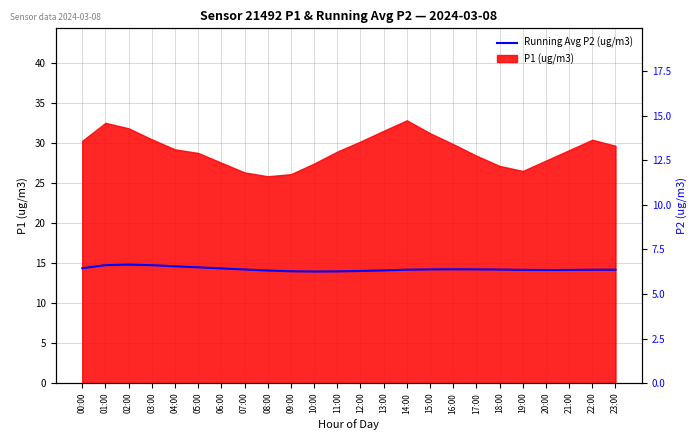

Where does the data first go above 14?

00:00